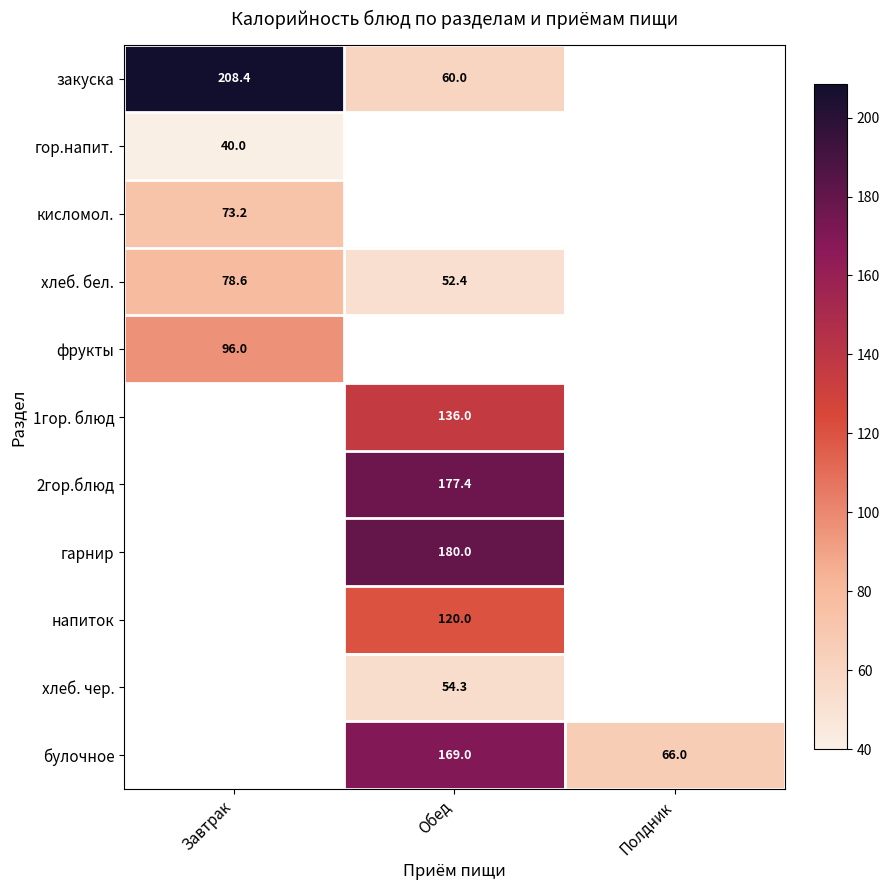

At which label does хлеб. бел. reach its minimum?

Обед